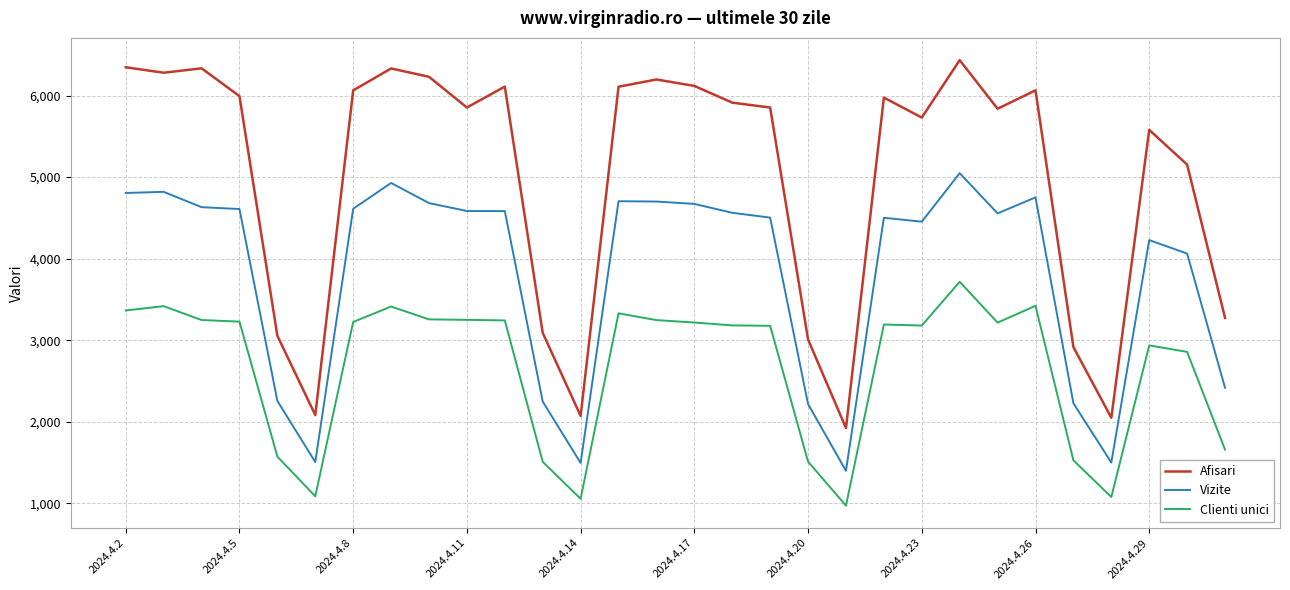

List the series in order of their overall mean, highest first.

Afisari, Vizite, Clienti unici